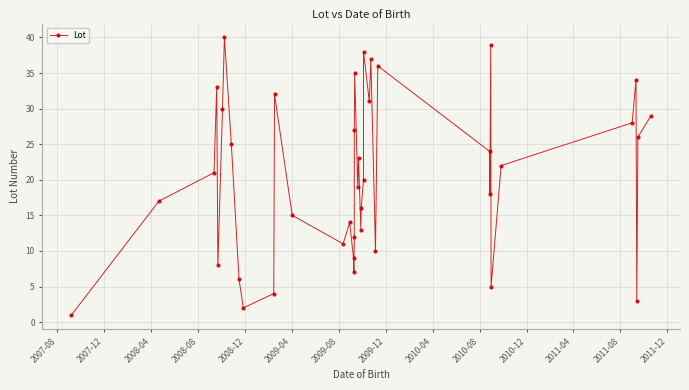

How many data points are above 21?

19